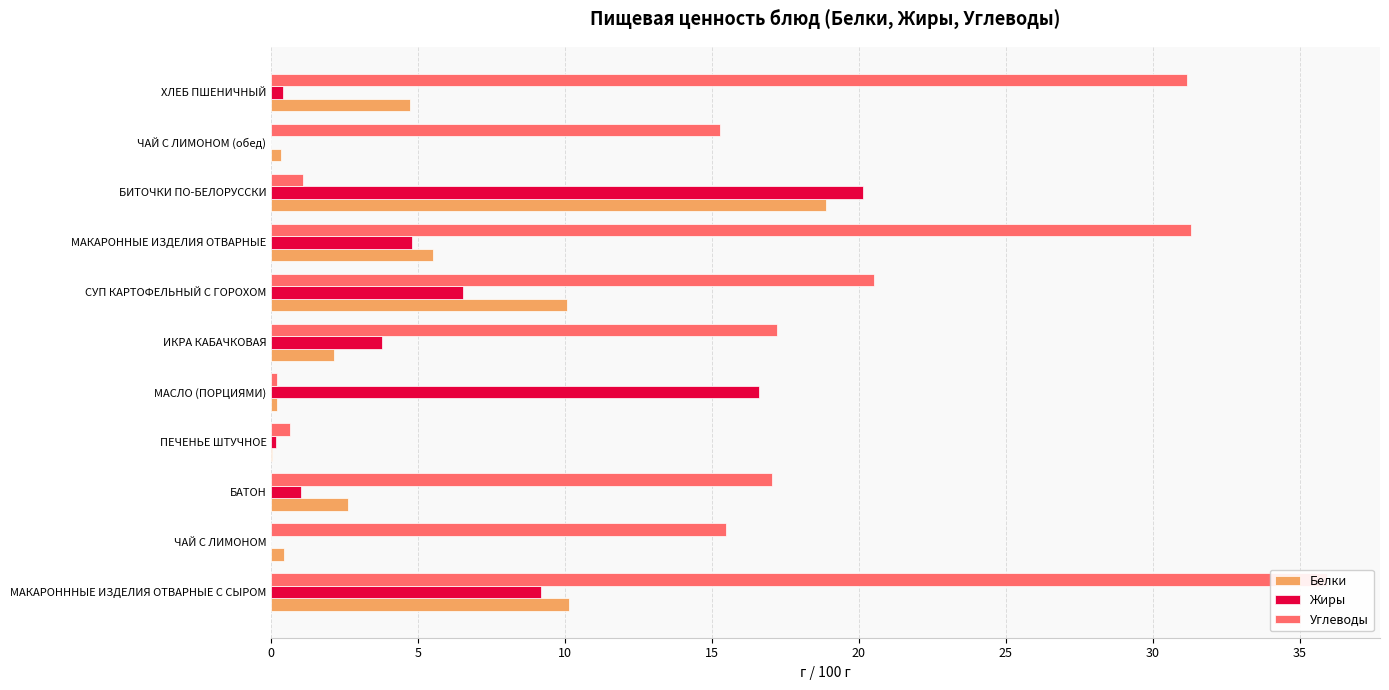

How many series are shown in this chart?

3